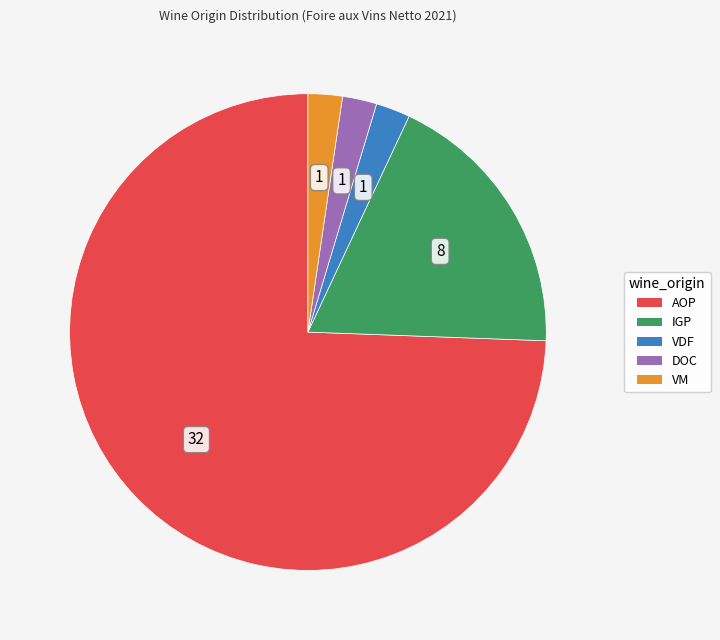

What is the largest slice in the pie chart?

AOP